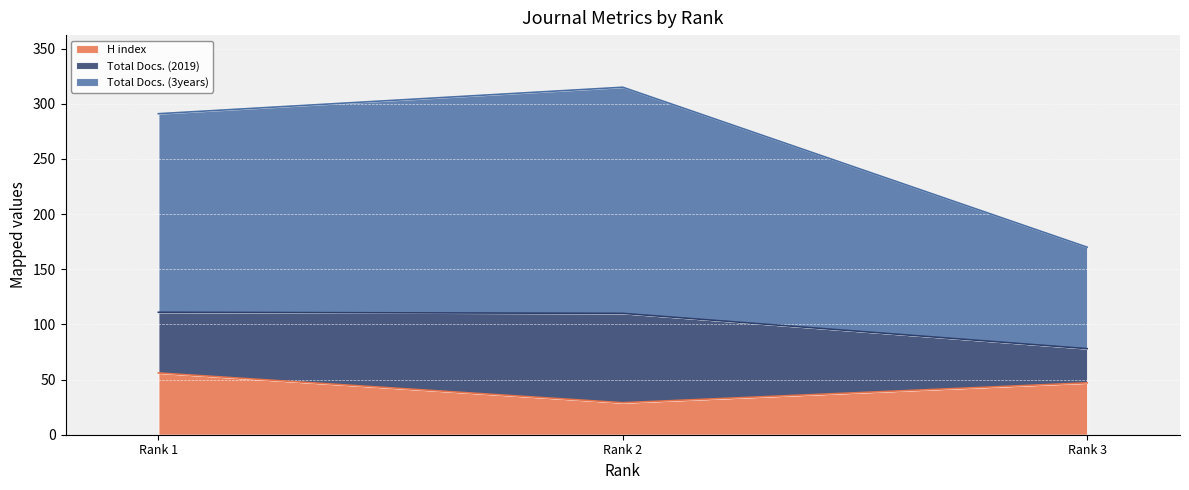

What is the sum of all H index values?

132